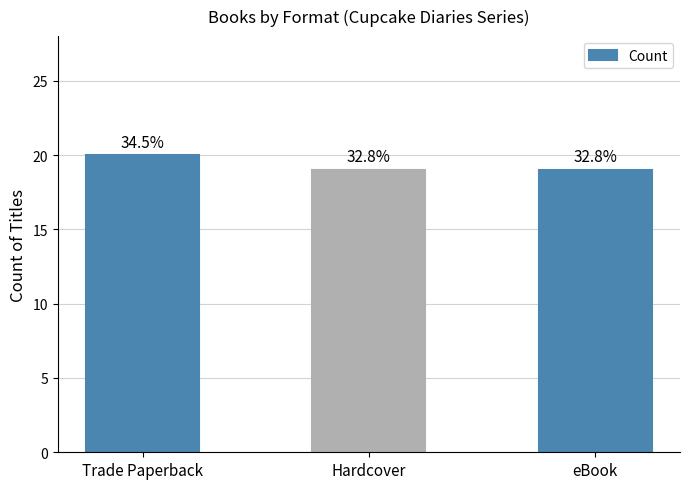

What is the sum of all values?

58